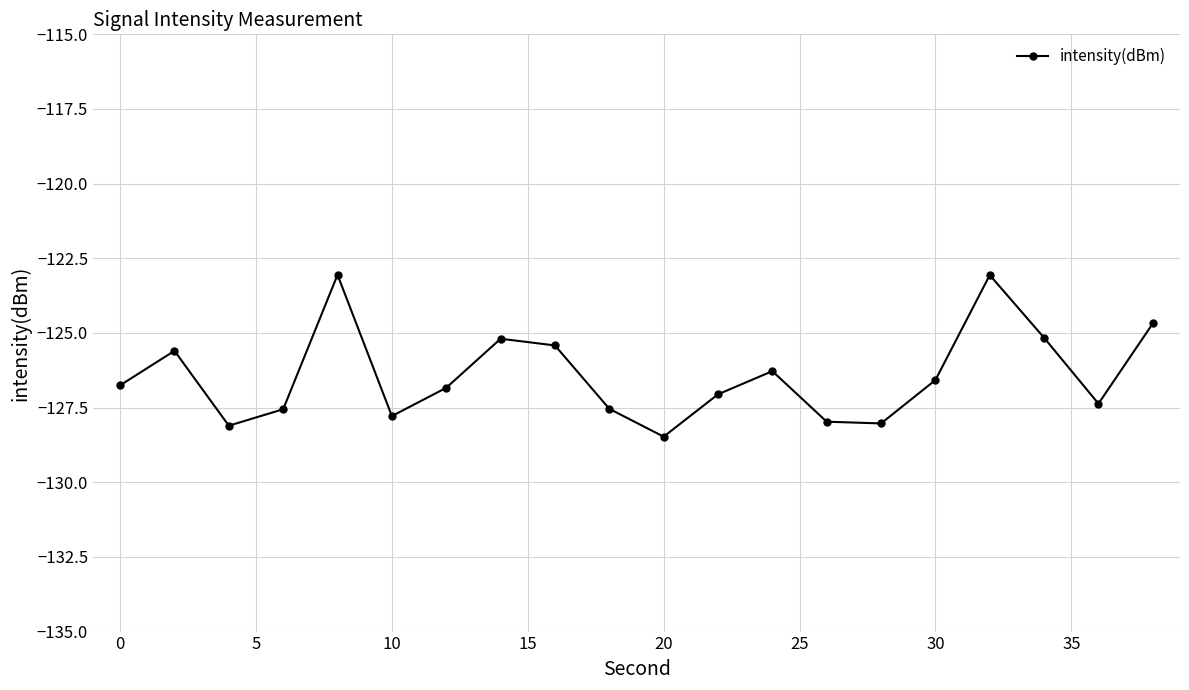

What is the value of the 13th point from the left?

-126.3